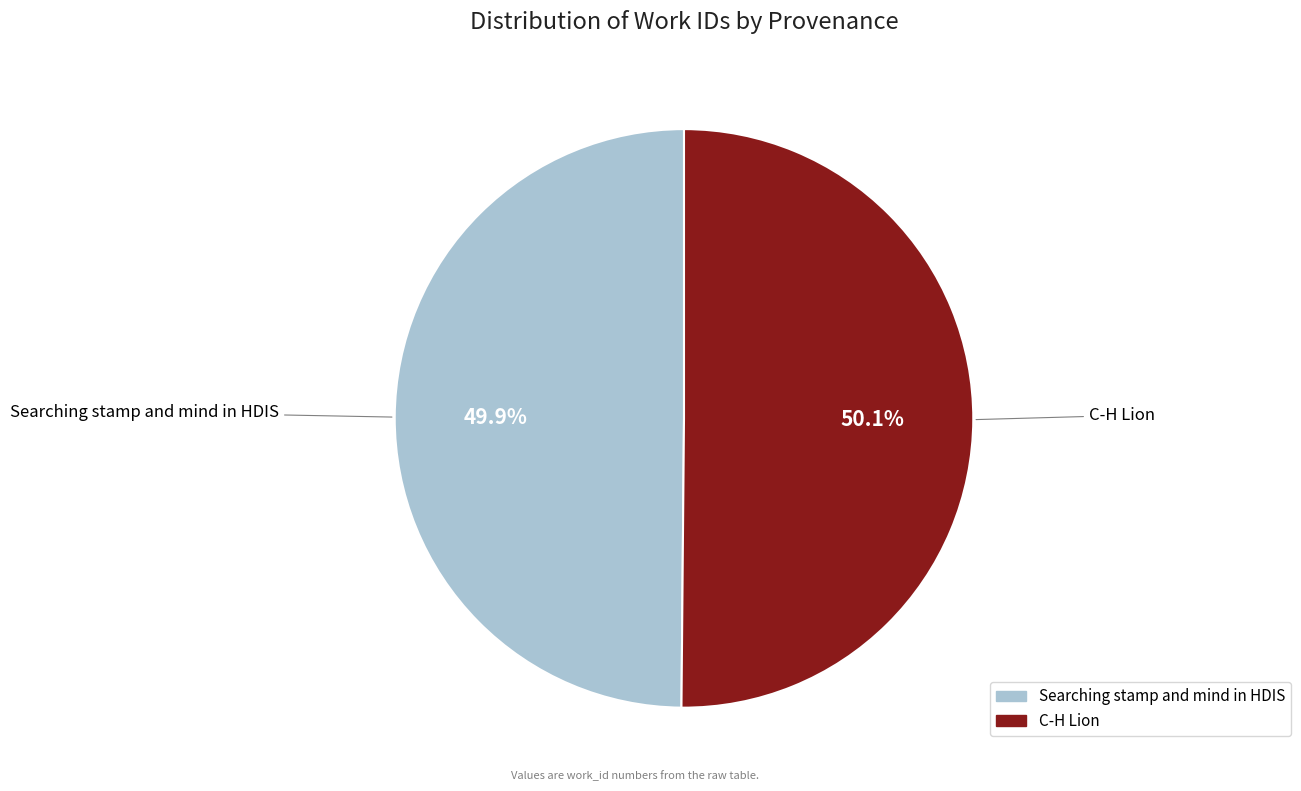

What is the ratio of the value at C-H Lion to the value at Searching stamp and mind in HDIS?

1.0